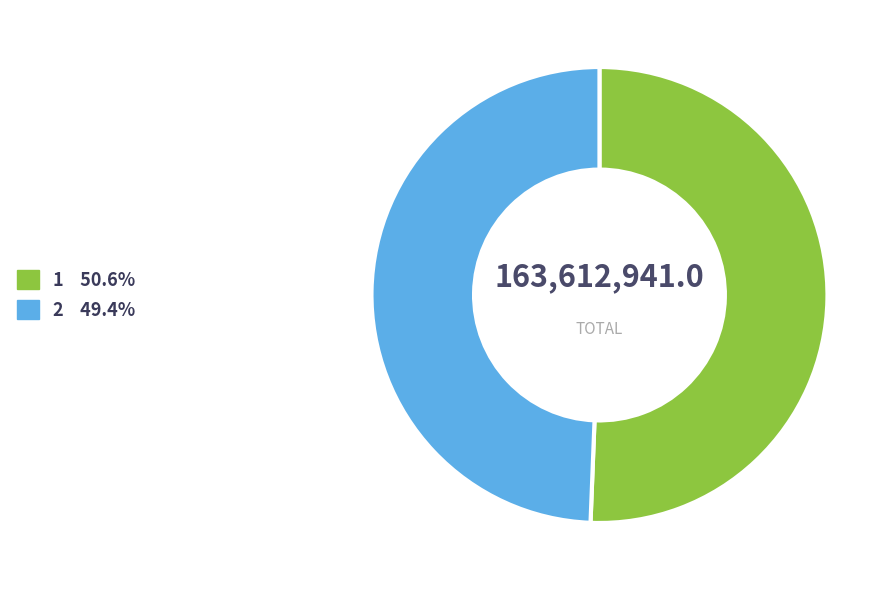

Rank the categories by value from lowest to highest.

2, 1